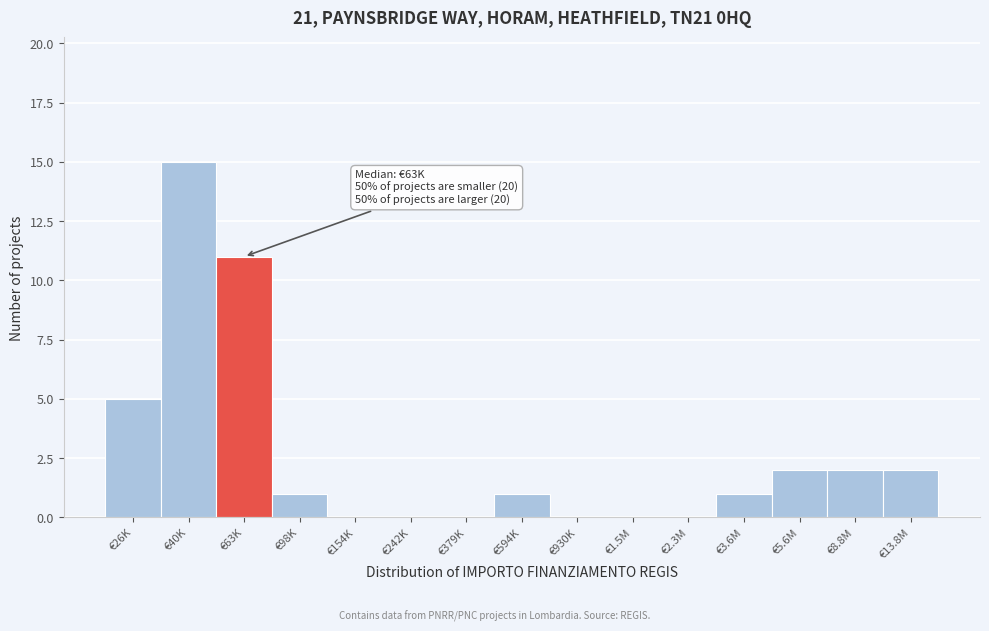

Reading right to left, list all the values displayed in this chart.

€13.8M=2	€8.8M=2	€5.6M=2	€3.6M=1	€2.3M=0	€1.5M=0	€930K=0	€594K=1	€379K=0	€242K=0	€154K=0	€98K=1	€63K=11	€40K=15	€26K=5